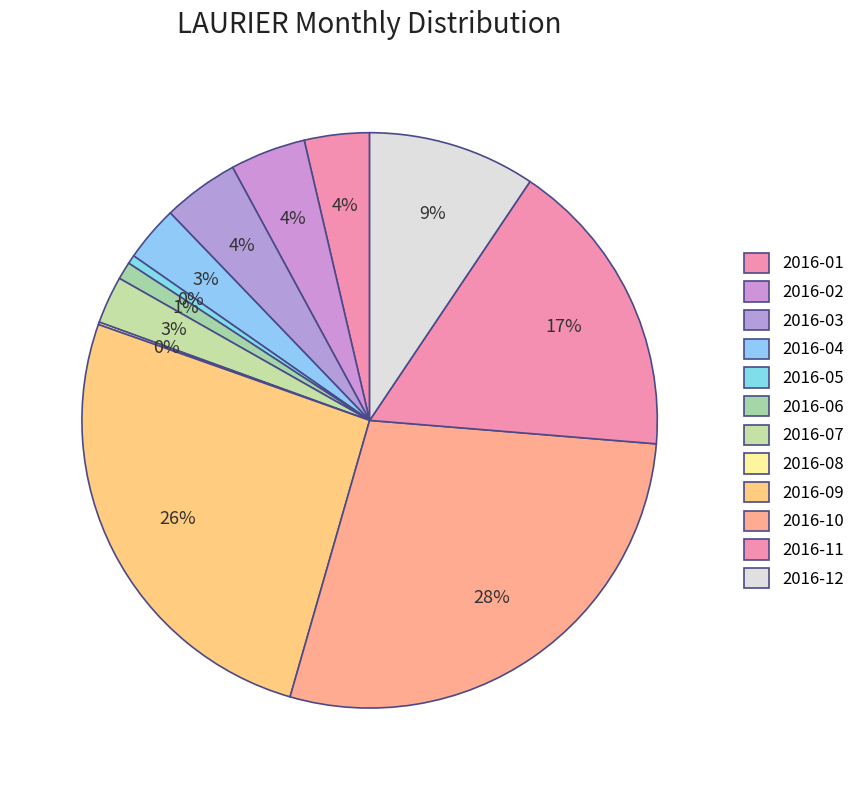

Is it true that 2016-11 is 17% of the pie?

True